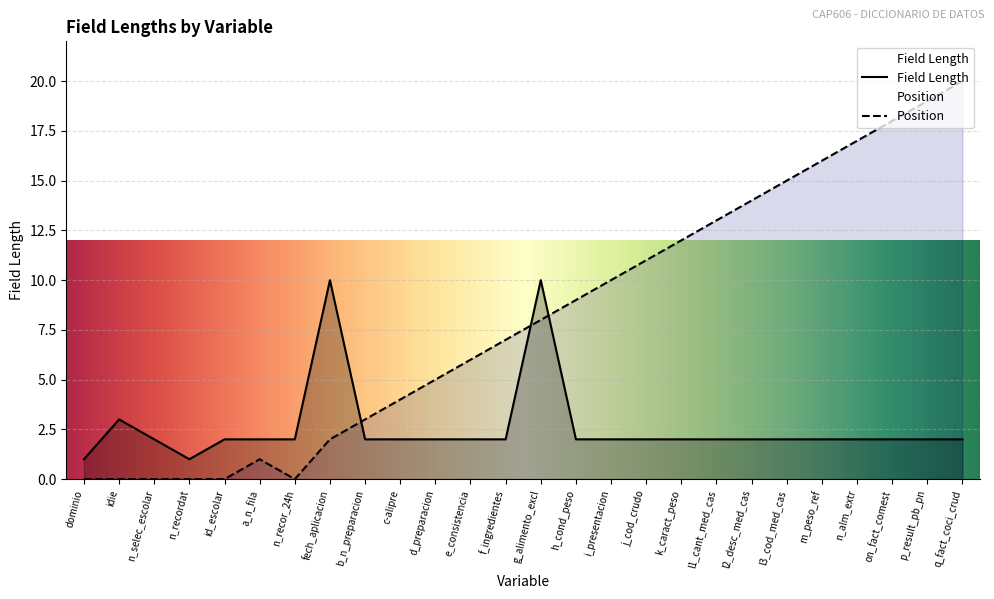

List the series in order of their peak value, lowest first.

Field Length, Position